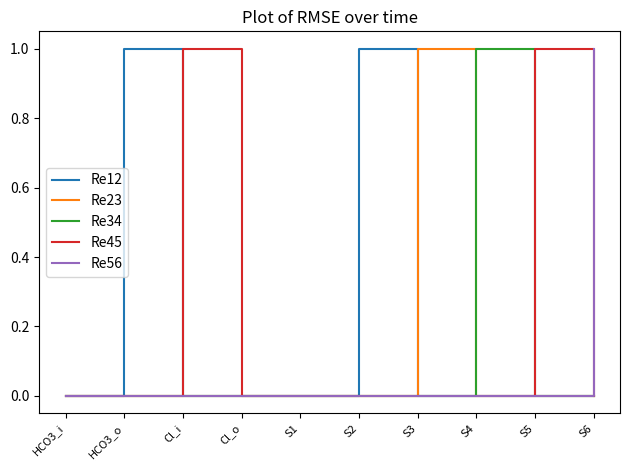

Reading left to right, extract all data points from this chart.

Re12: 0	1	0	0	0	1	0	0	0	0
Re23: 0	0	0	0	0	0	1	0	0	0
Re34: 0	0	0	0	0	0	0	1	0	0
Re45: 0	0	1	0	0	0	0	0	1	0
Re56: 0	0	0	0	0	0	0	0	0	1